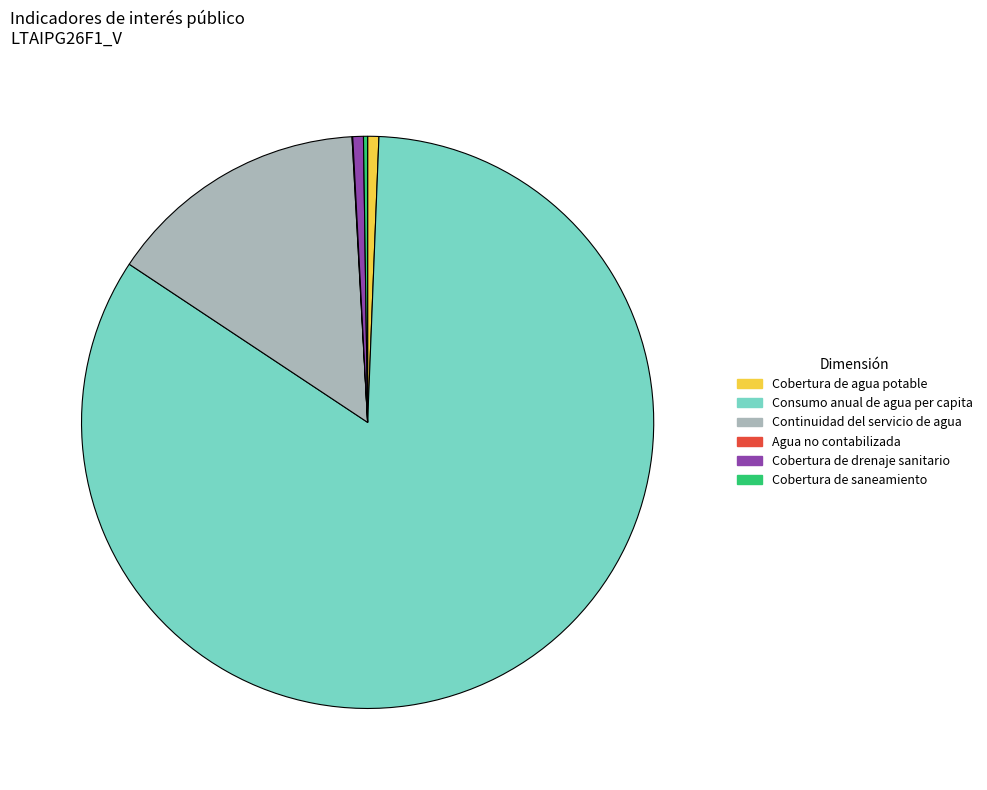

The Consumo anual de agua per capita slice represents 69% of the pie. True or false?

False